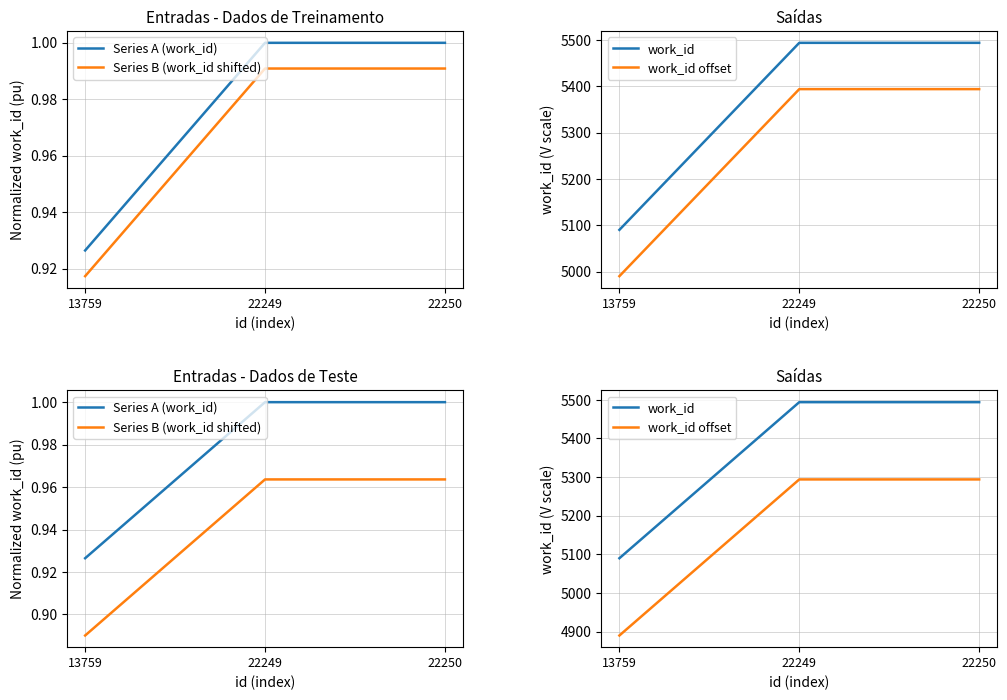

At which label does work_id reach its peak?

22249